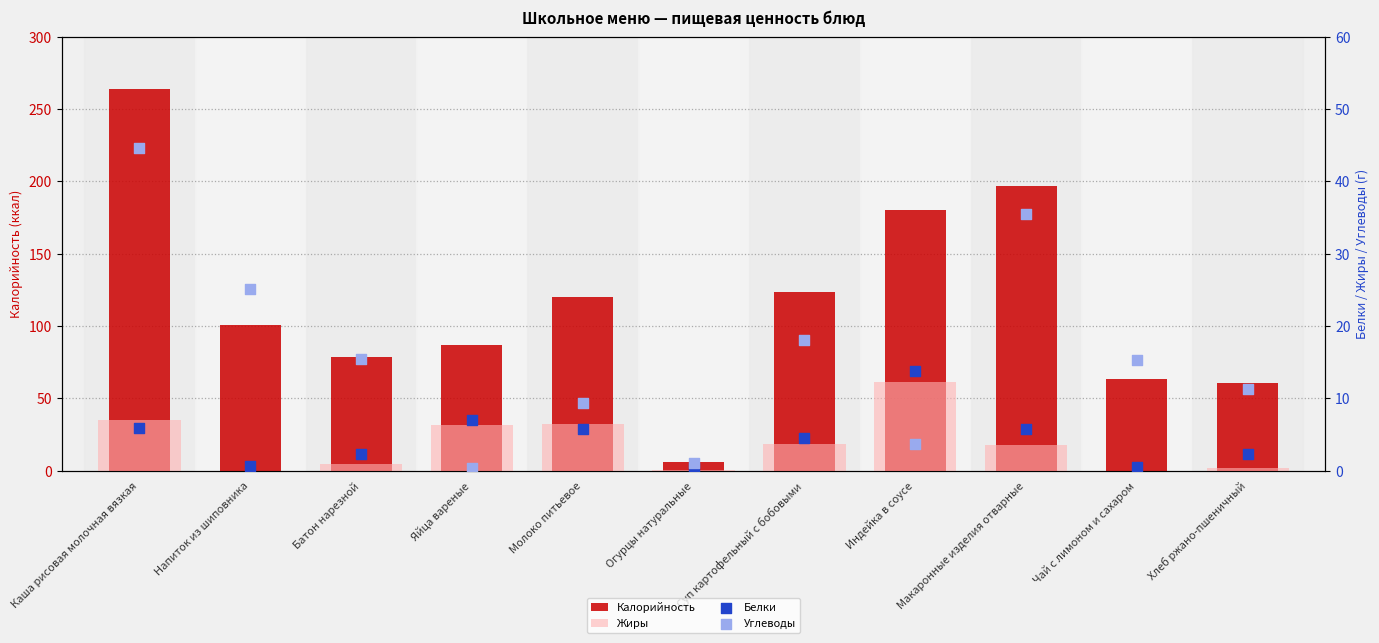

What is the total value across all series at Напиток из шиповника?

126.2